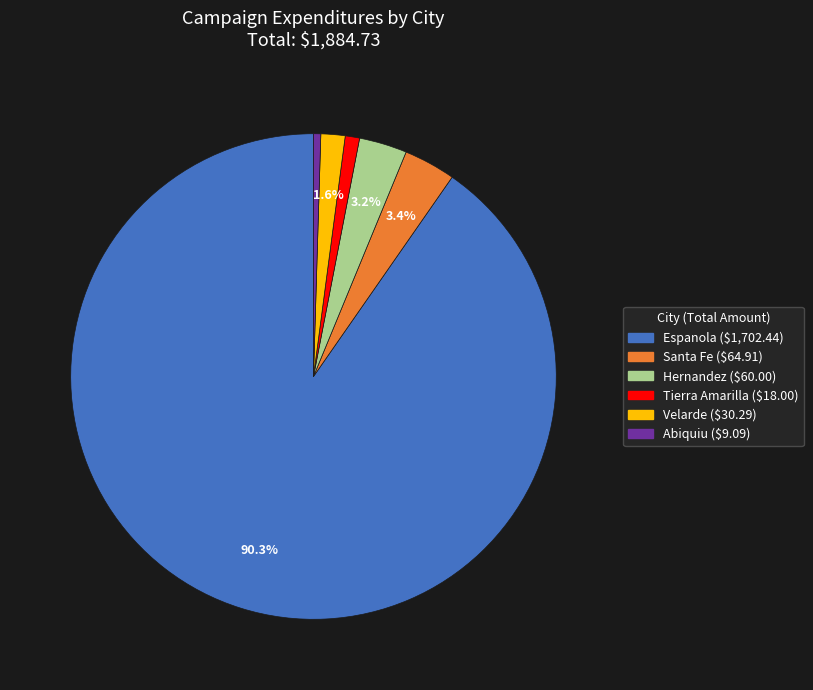

Which category has the biggest portion of the pie?

Espanola